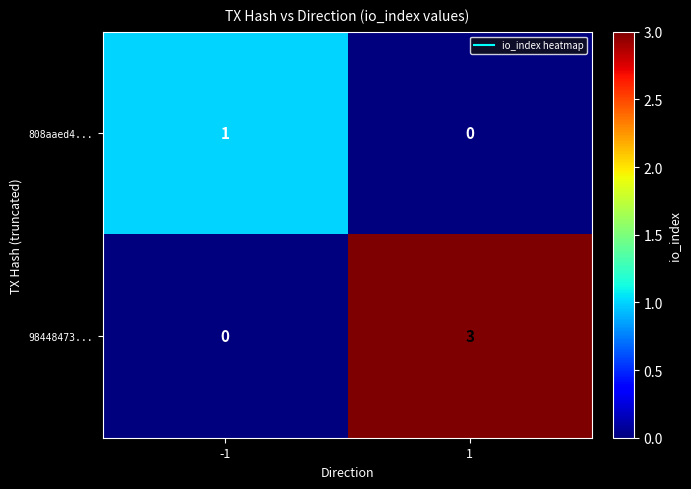

What is the difference between the maximum and minimum values in the 98448473... series?

3